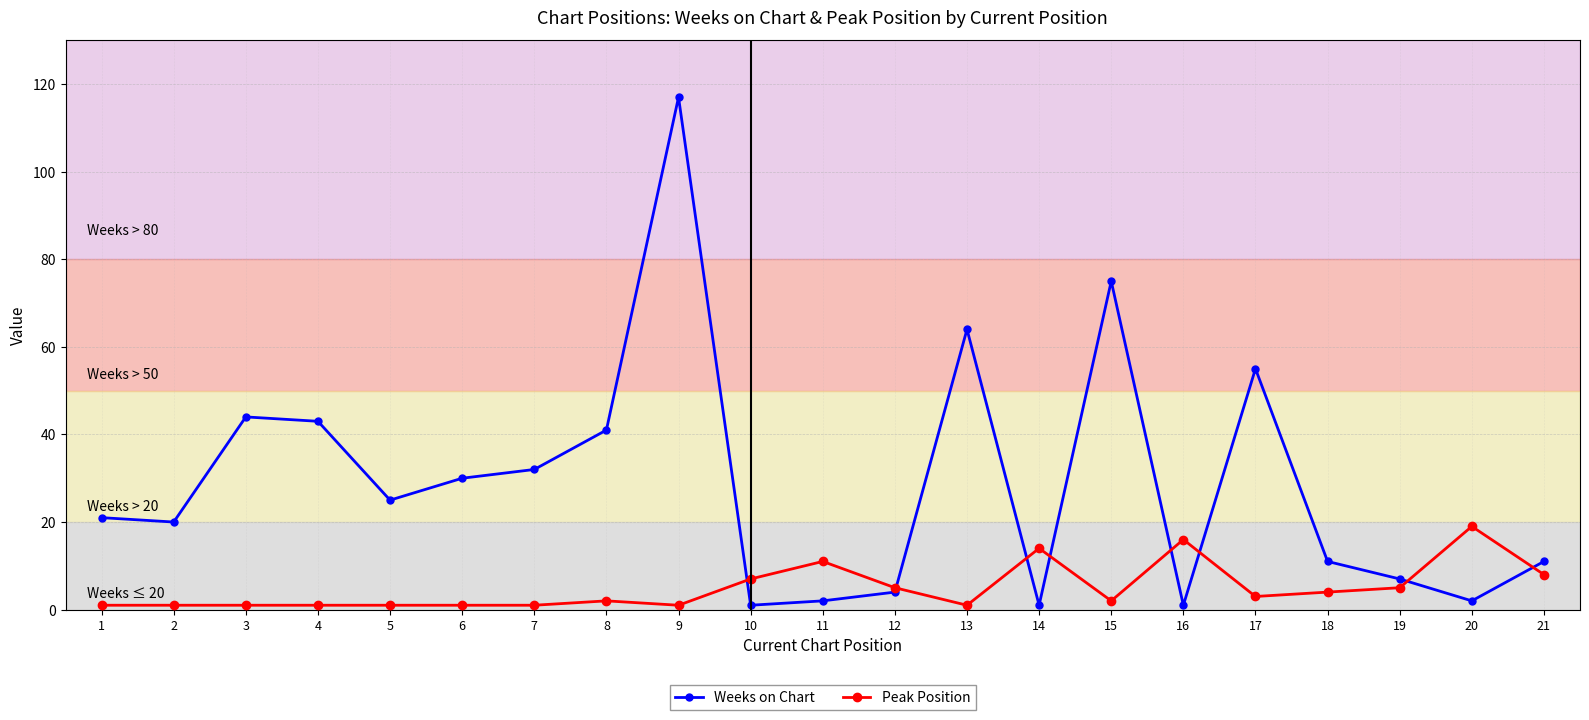

Is this an area chart (filled region under the line)?

No